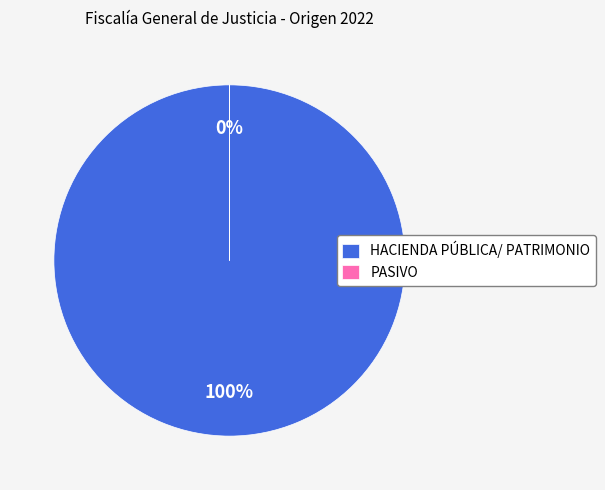

Combined, do PASIVO and HACIENDA PÚBLICA/ PATRIMONIO account for over 50%?

Yes